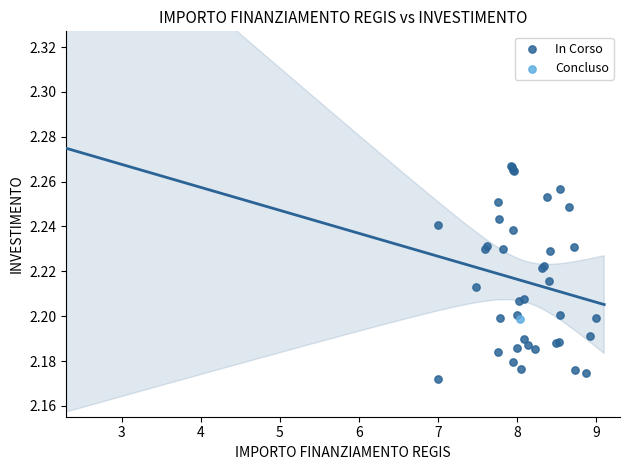

What are all the series names shown in the legend?

In Corso, Concluso